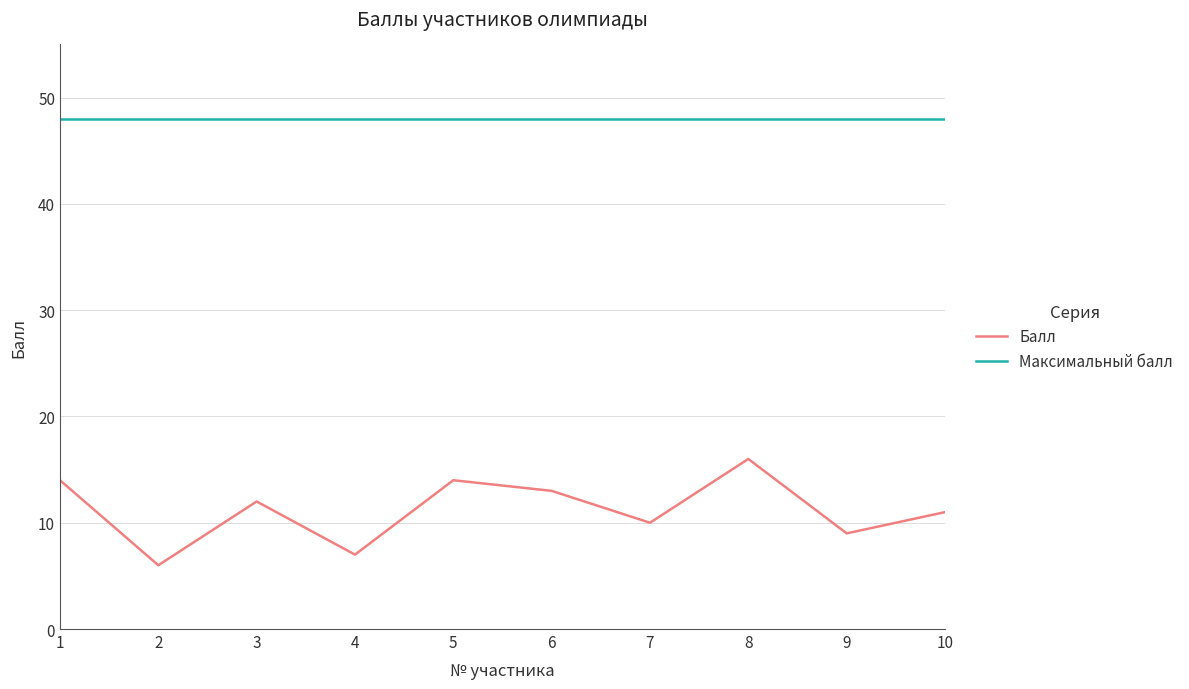

True or false: Максимальный балл and Балл cross at least once.

False